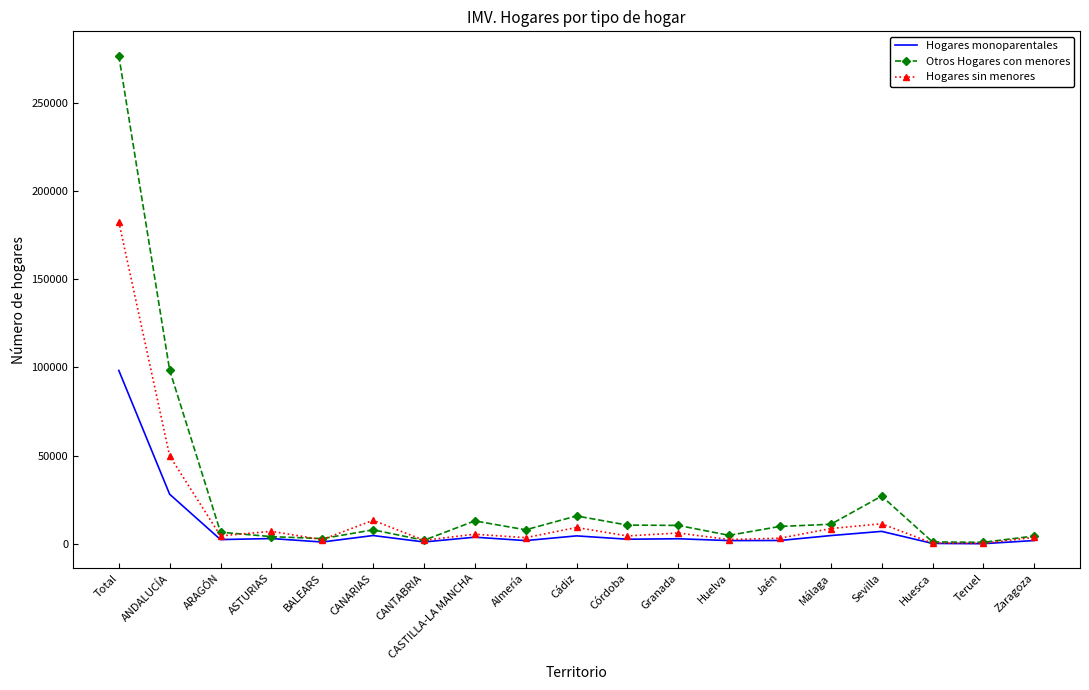

At Granada, list the series in order from largest to smallest.

Otros Hogares con menores, Hogares sin menores, Hogares monoparentales